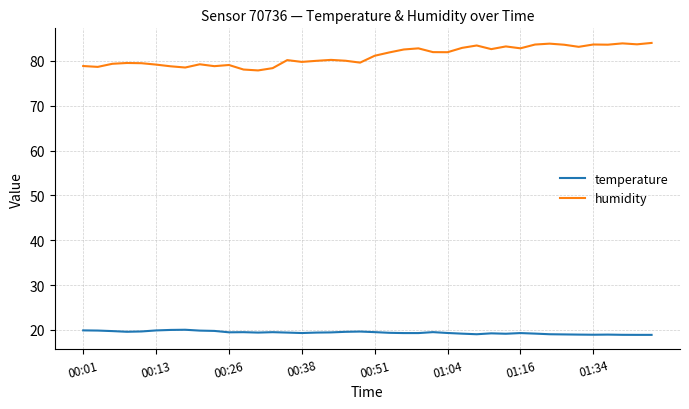

Which series has the largest total across all categories?

humidity